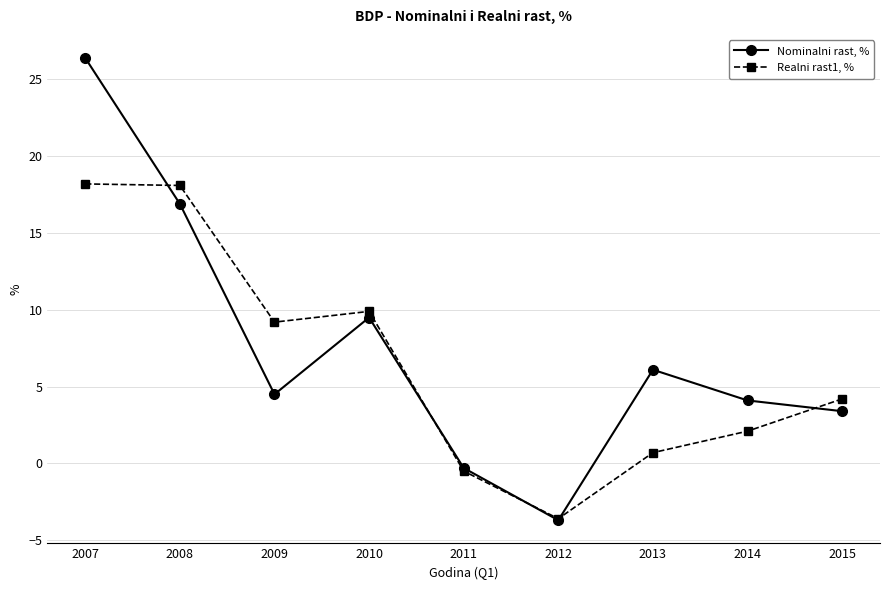

True or false: Nominalni rast, % and Realni rast1, % cross at least once.

True